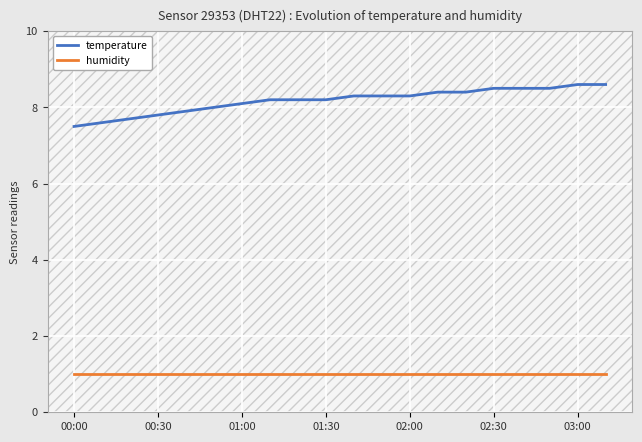

What is the greatest value displayed?

8.6